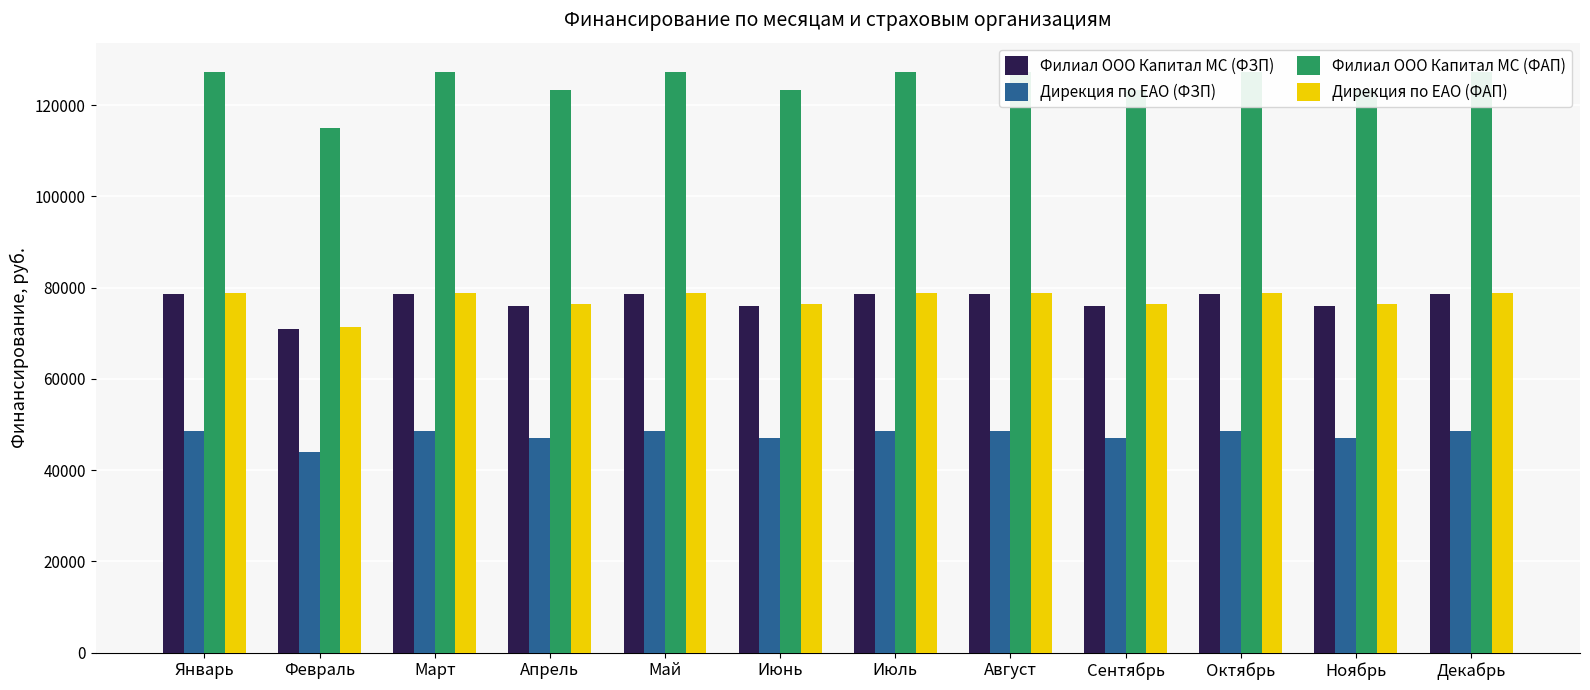

Is it true that Филиал ООО Капитал МС (ФЗП) equals 78493.4 at Май?

True